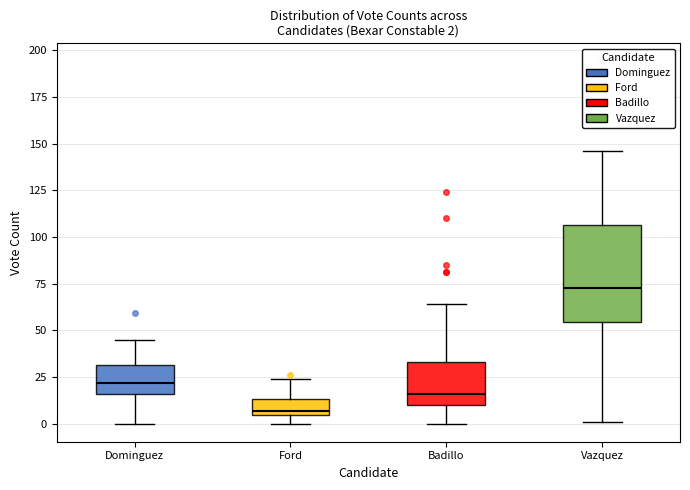

Which box's median line is the lowest?

Ford